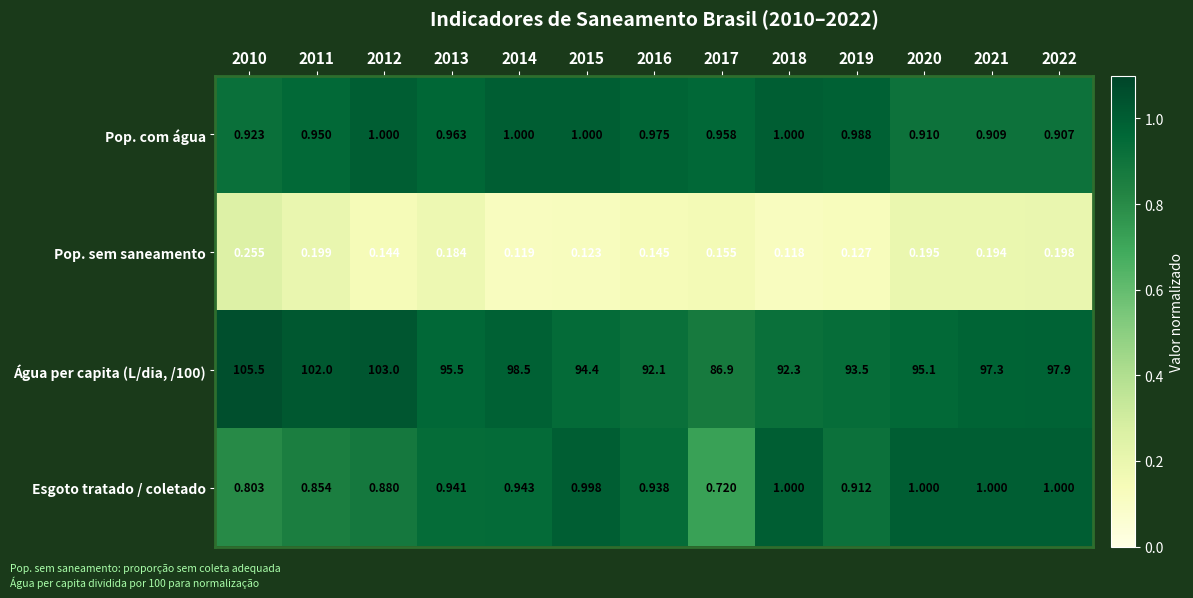

Is the value of Esgoto tratado / coletado at 2012 greater than the value of Pop. sem saneamento at 2013?

Yes